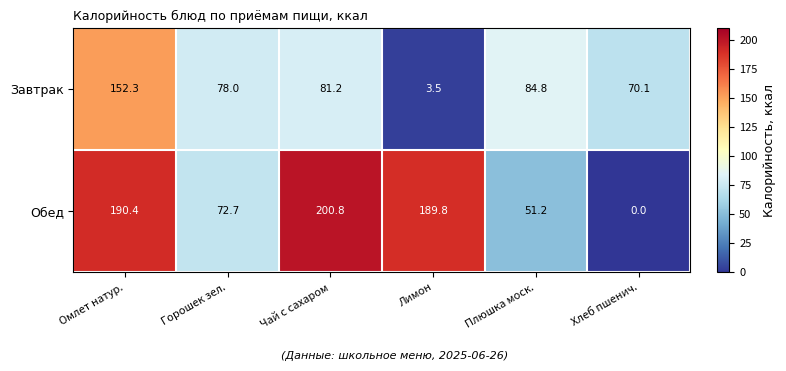

What is the average value of the Обед series?

117.5